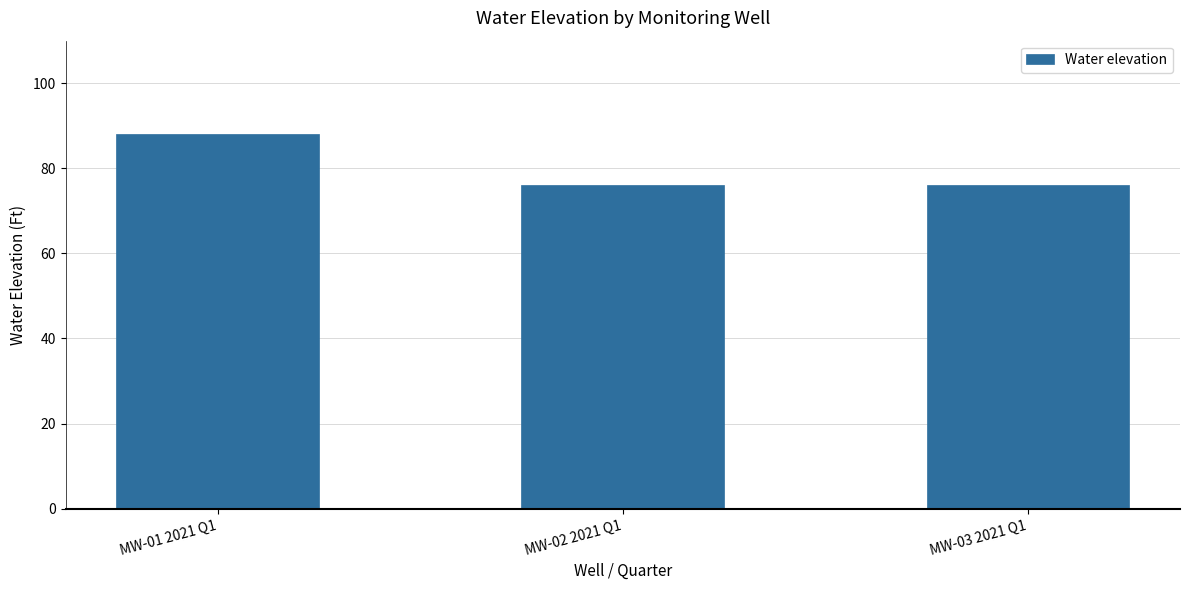

Are the bars grouped side by side (vs. stacked)?

No